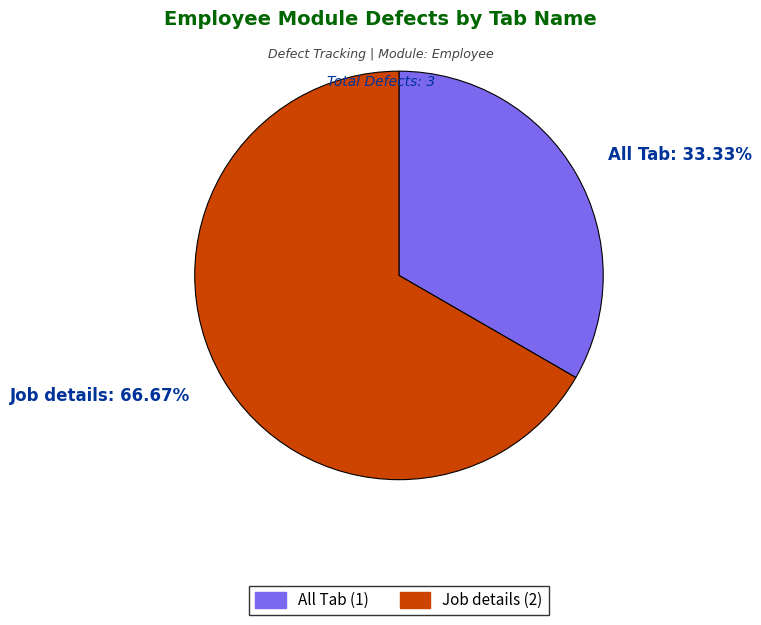

Between All Tab and Job details, which is larger?

Job details